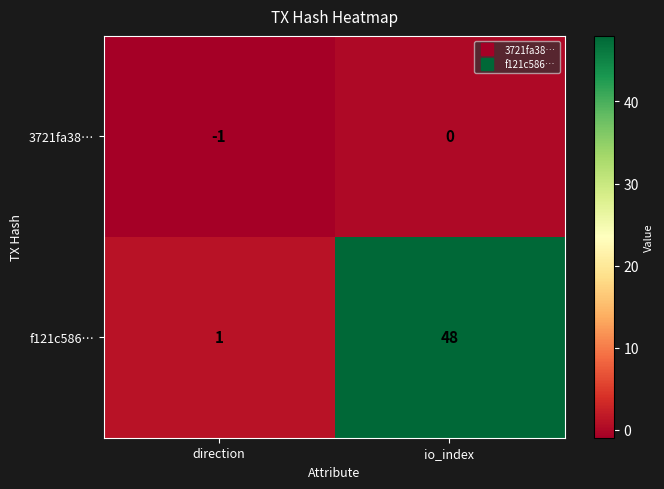

Where is f121c586… nearest to the value 24?

direction